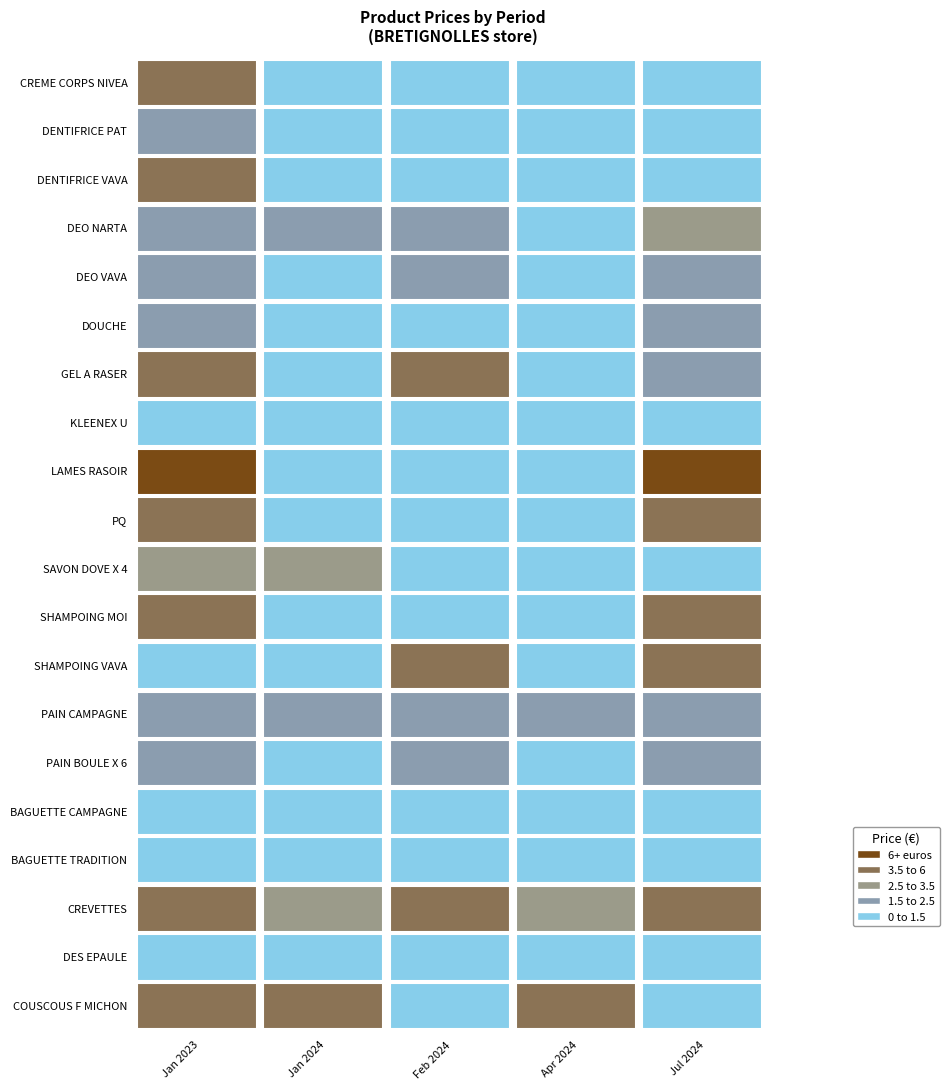

At which label is 20240209 closest to 2?

DEO NARTA